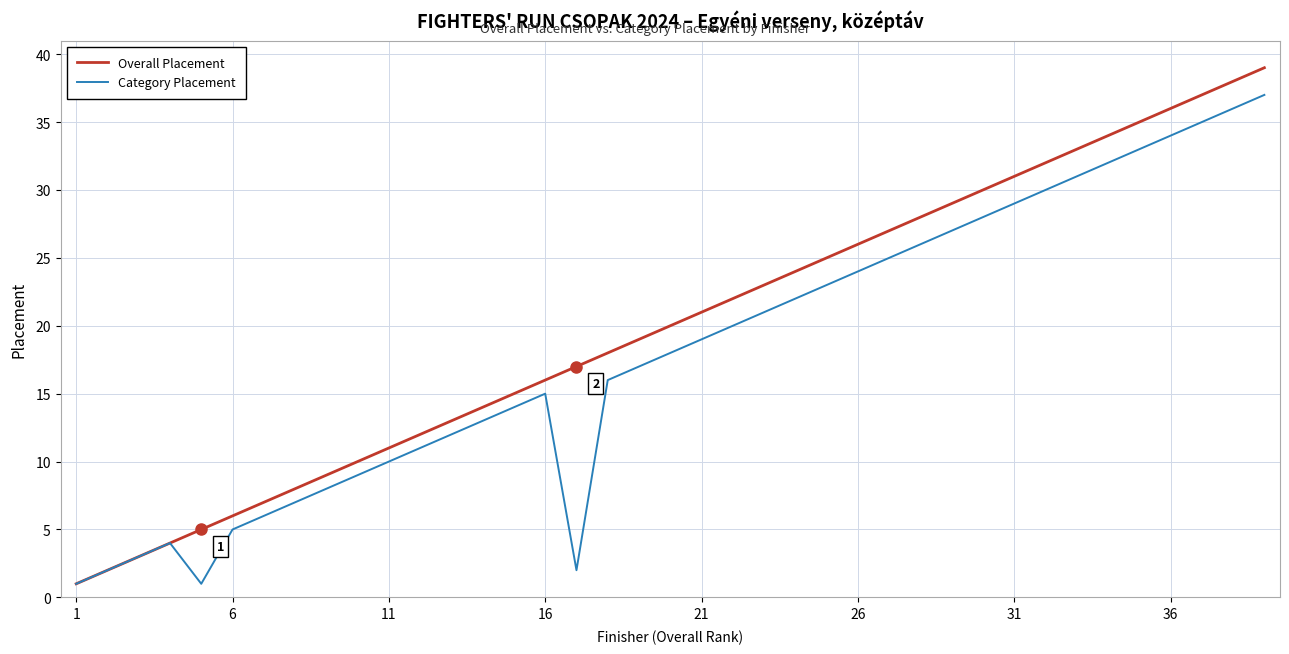

What is the lowest value of the Overall Placement series?

1